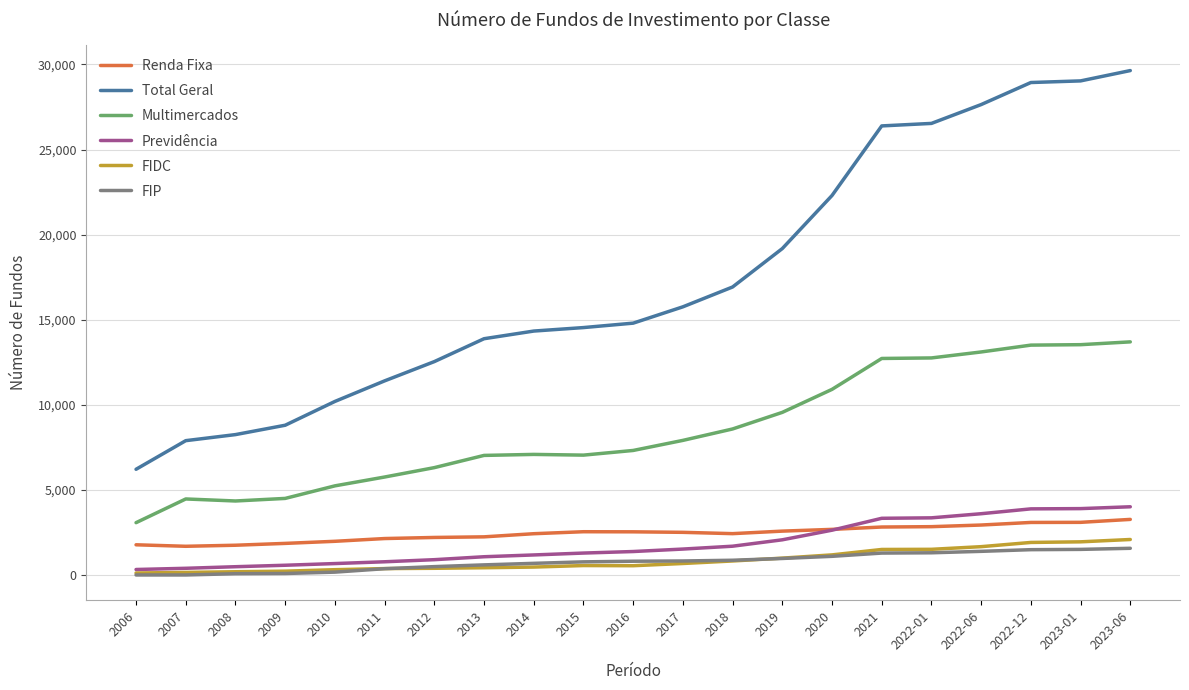

Rank the series by their maximum value, from highest to lowest.

Total Geral, Multimercados, Previdência, Renda Fixa, FIDC, FIP